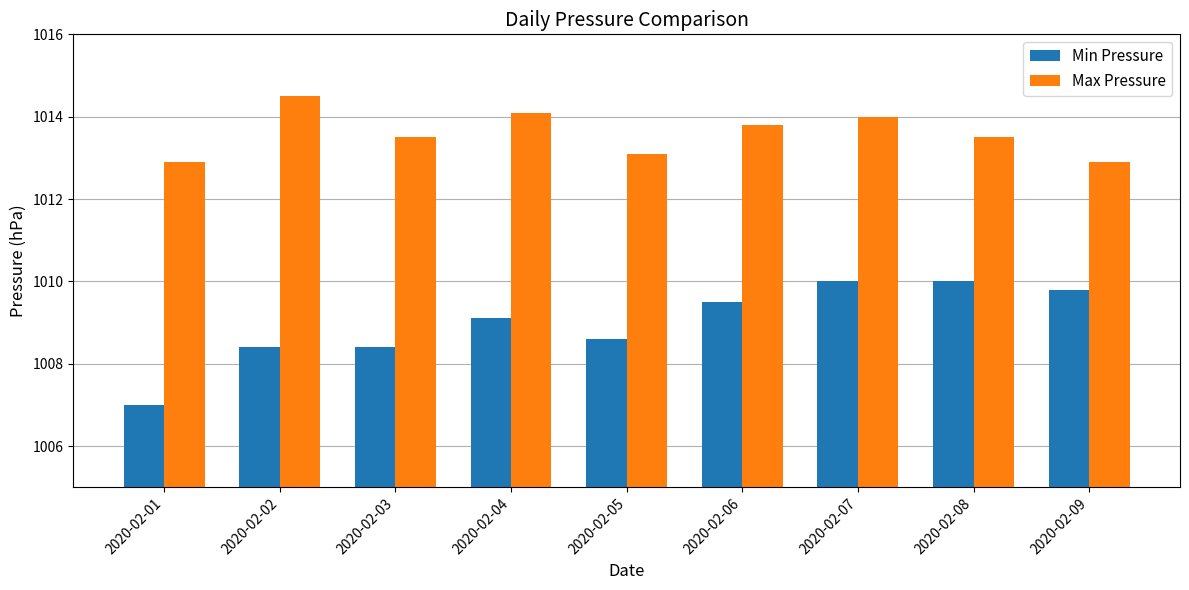

Does the chart contain any negative values?

No